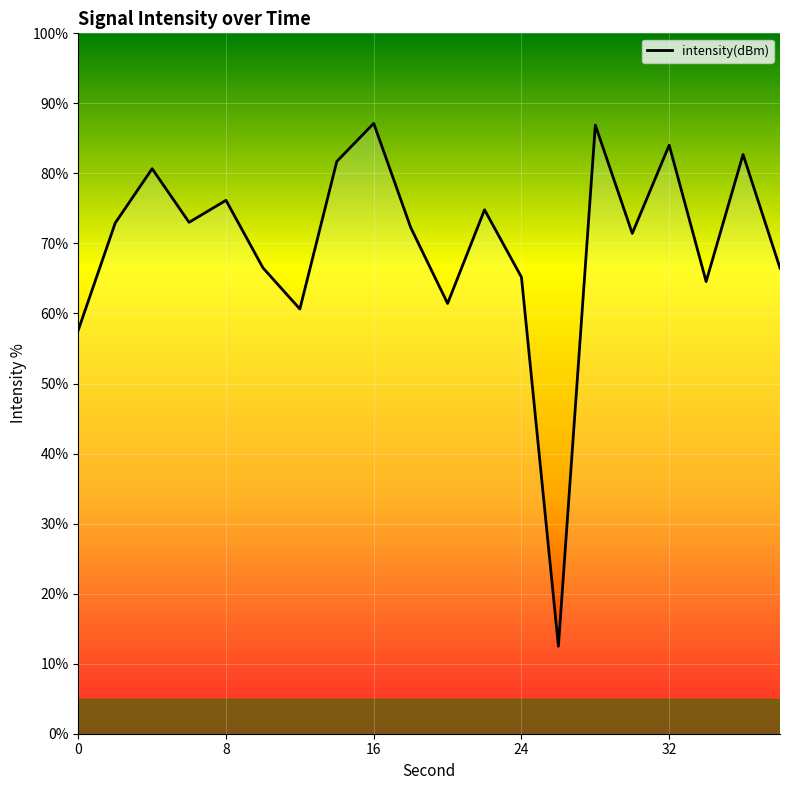

True or false: there are more than 2 points higher than both neighbors.

True